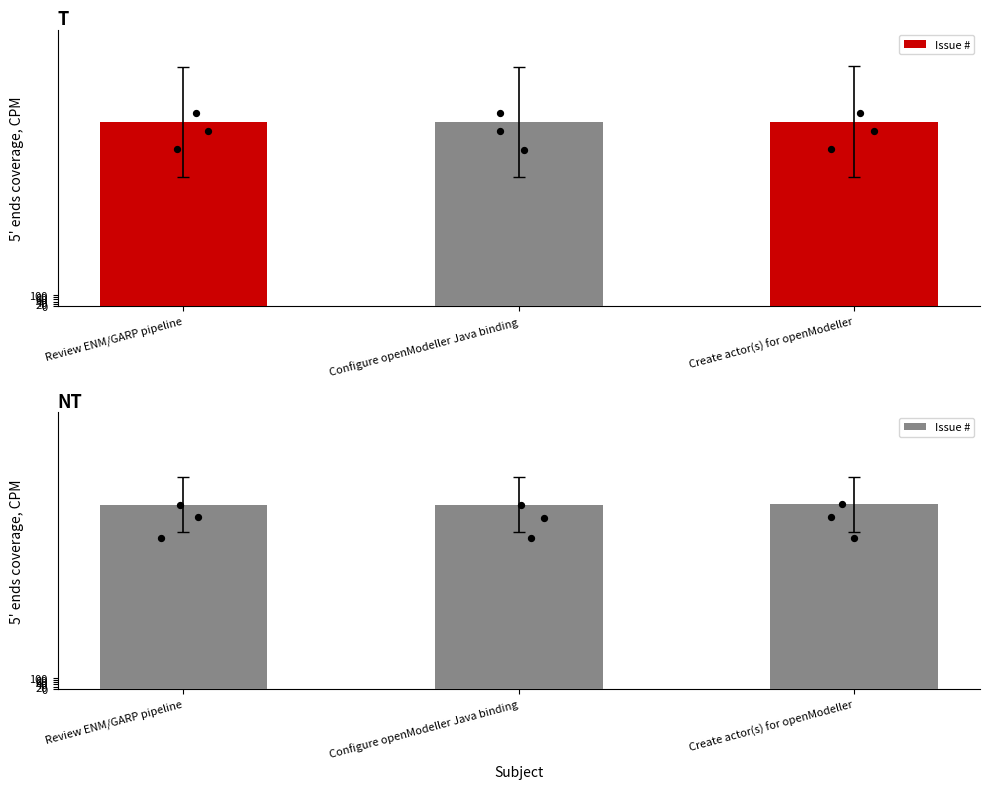

What is the change in value from Review ENM/GARP pipeline to Create actor(s) for openModeller?

+1